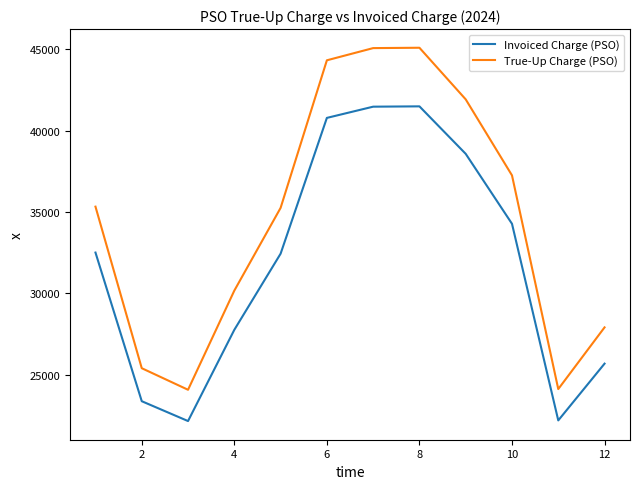

Which series has the largest total across all categories?

True-Up Charge (PSO)